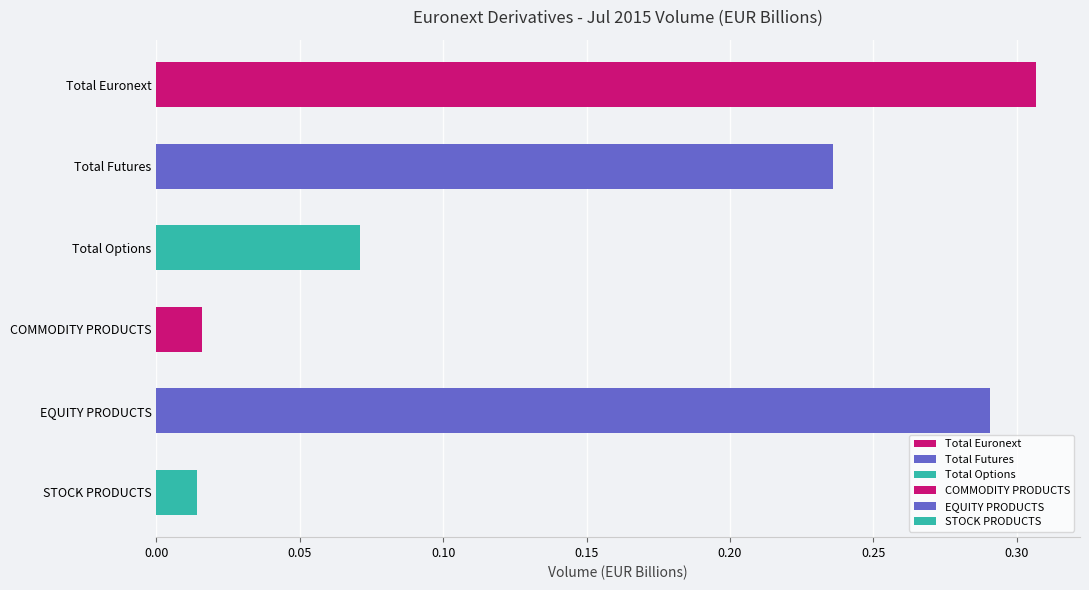

True or false: Jul 15 has a value of 306757544.2 at Total Euronext.

True